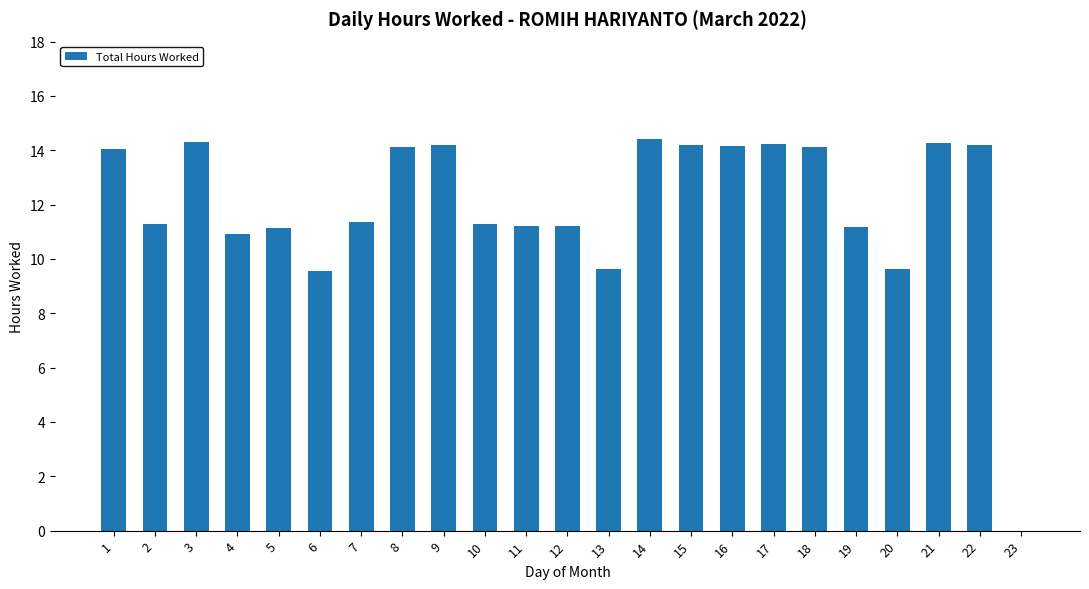

What is the change in value from 13 to 16?

+4.5